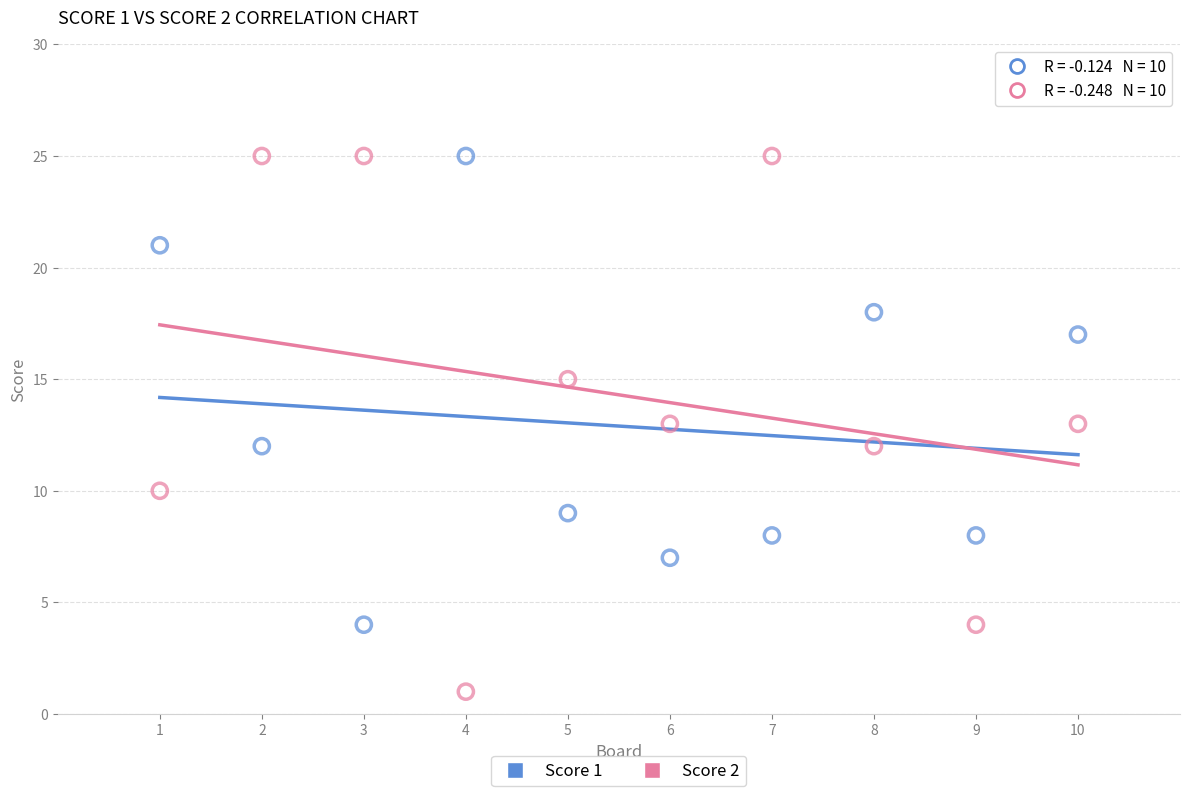

What is the X range (max minus min) for the scatter plot?

9